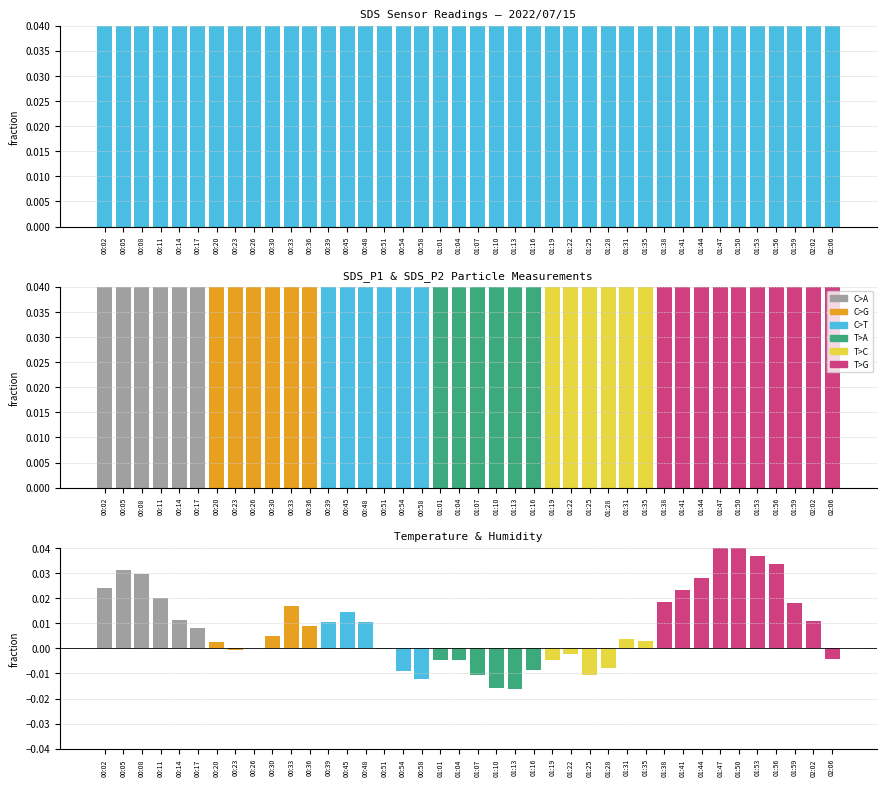

Which has a higher value, 00:45 or 01:38?

00:45